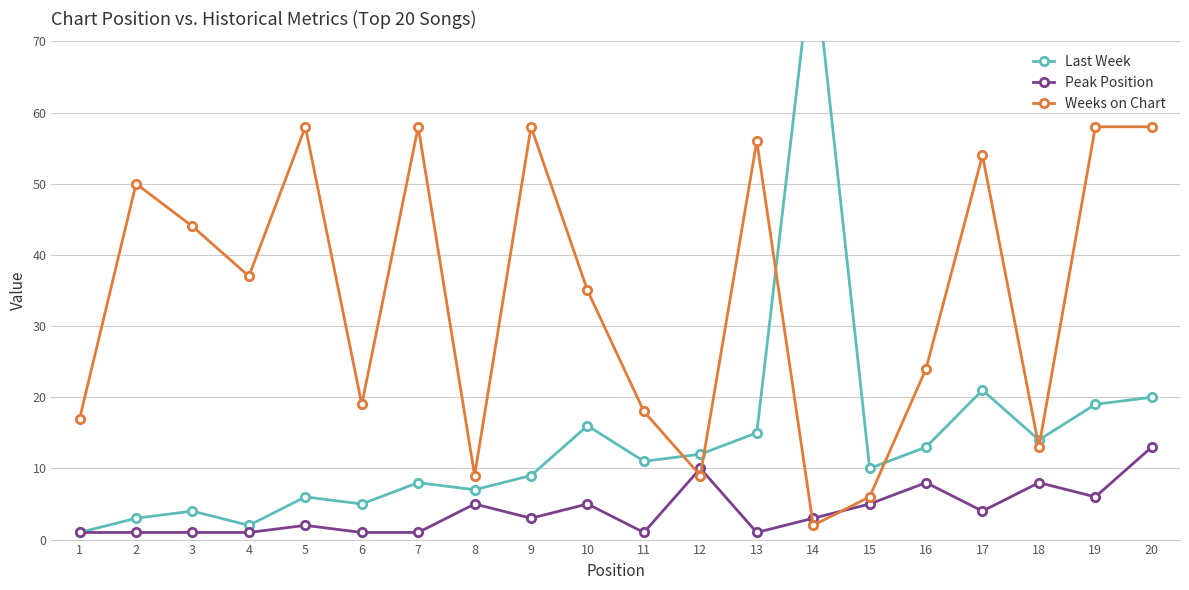

How many categories are shown in the chart?

20